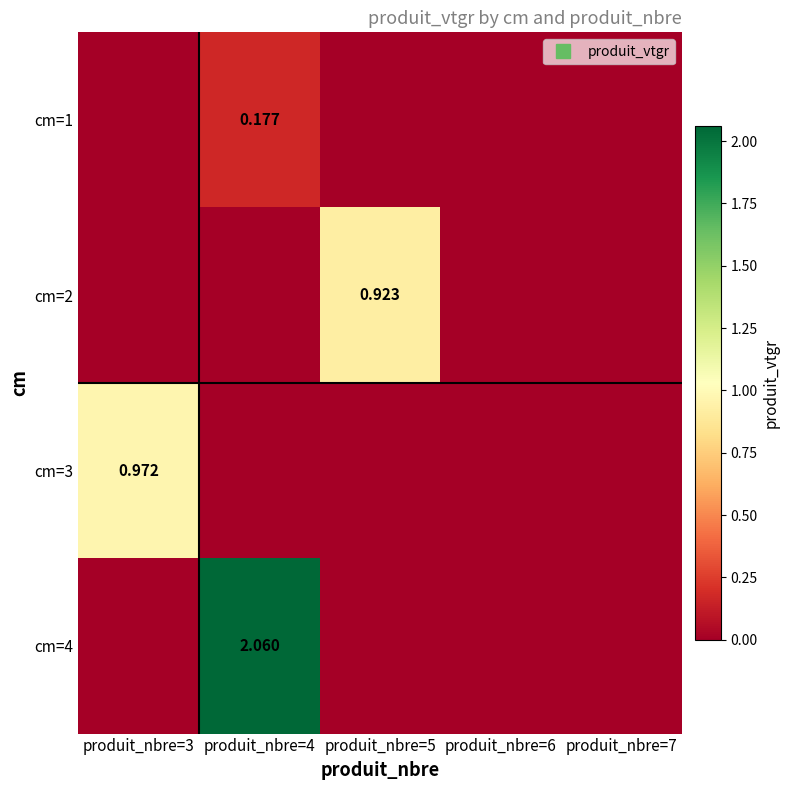

At which label is cm=4 closest to 1?

produit_nbre=3